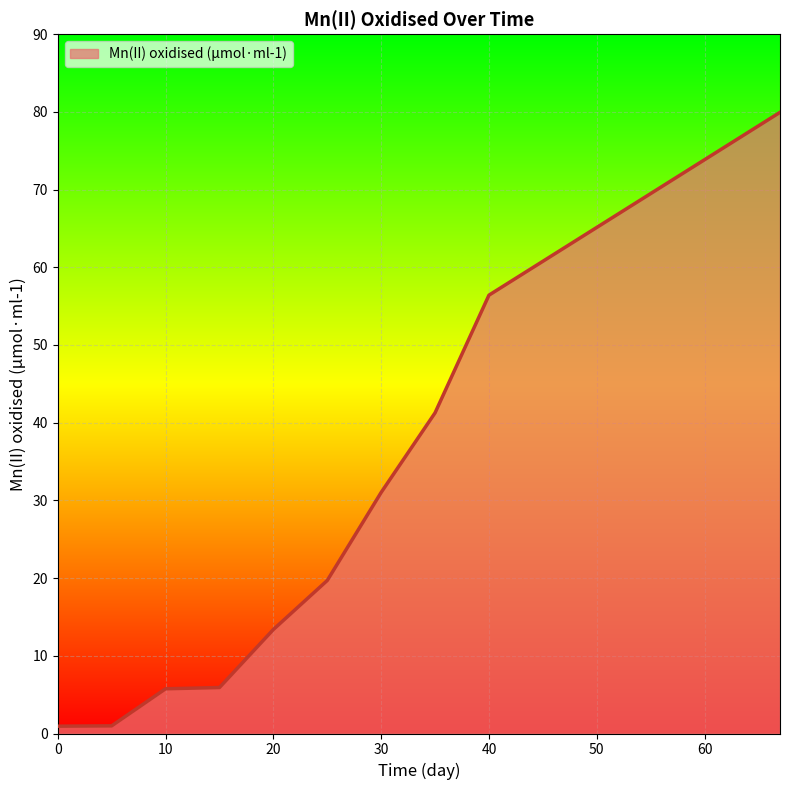

What is the difference between the maximum and minimum values?

79.0